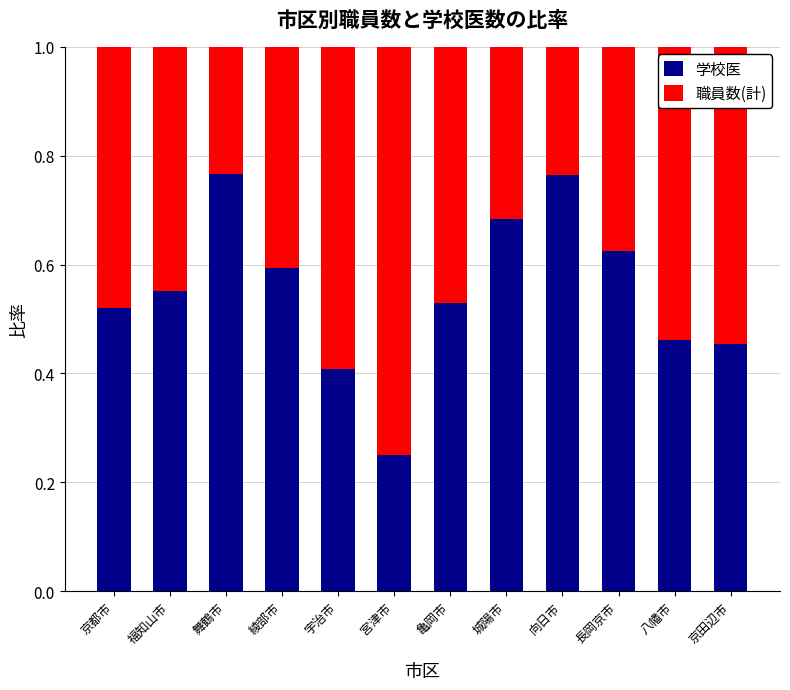

How many 学校医 values are between 0 and 1?

12